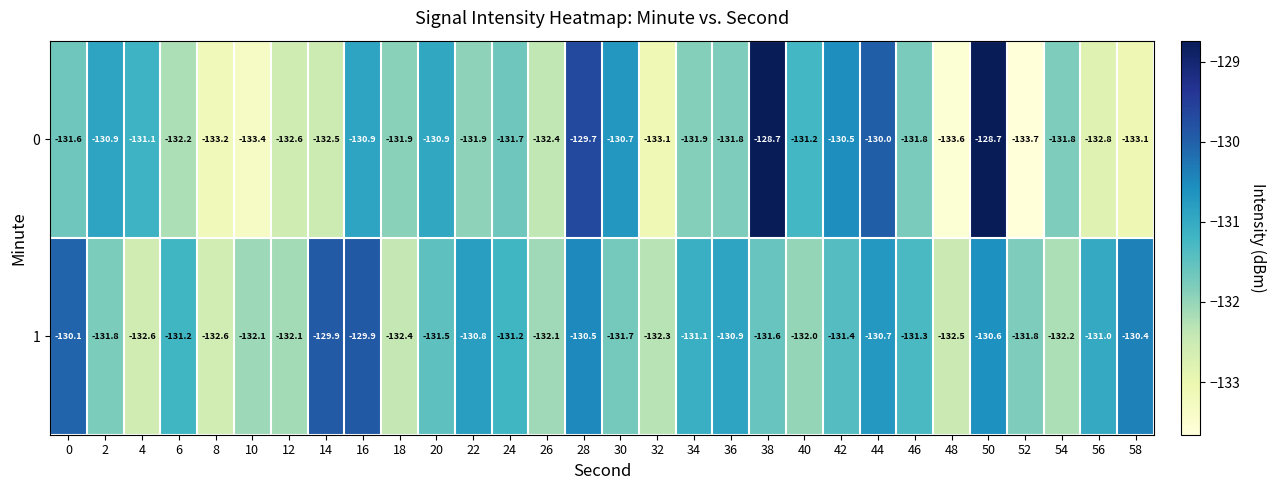

Is the value of 0 at 16 greater than the value of 1 at 46?

Yes